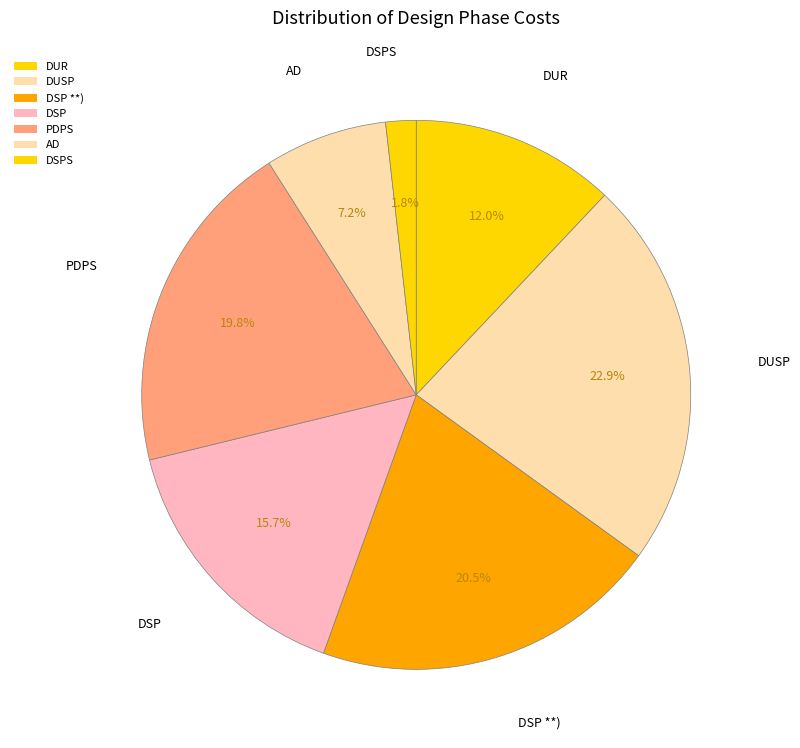

Count the number of slices in the pie.

7